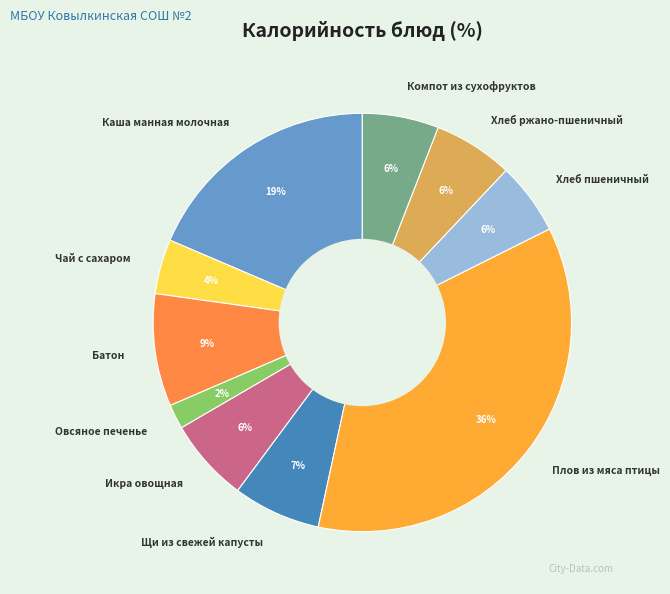

Approximately how many times larger is the value at Компот из сухофруктов compared to Щи из свежей капусты?

0.9